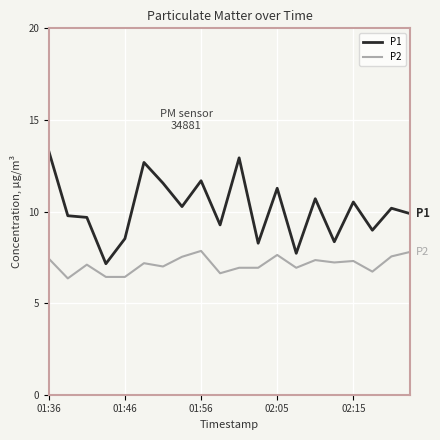

Rank the series by their maximum value, from lowest to highest.

P2, P1